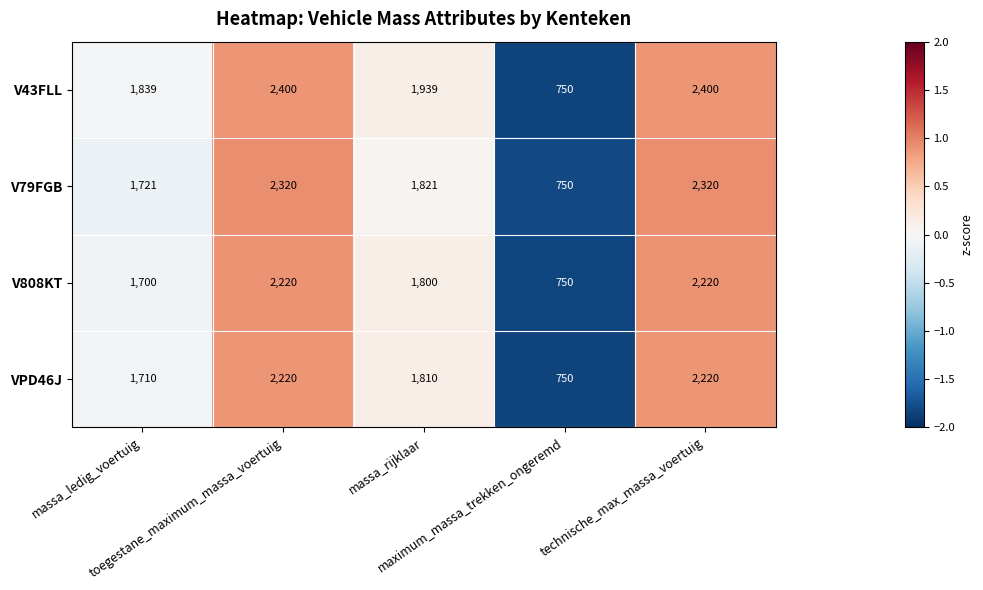

Which series has the largest total across all categories?

V43FLL